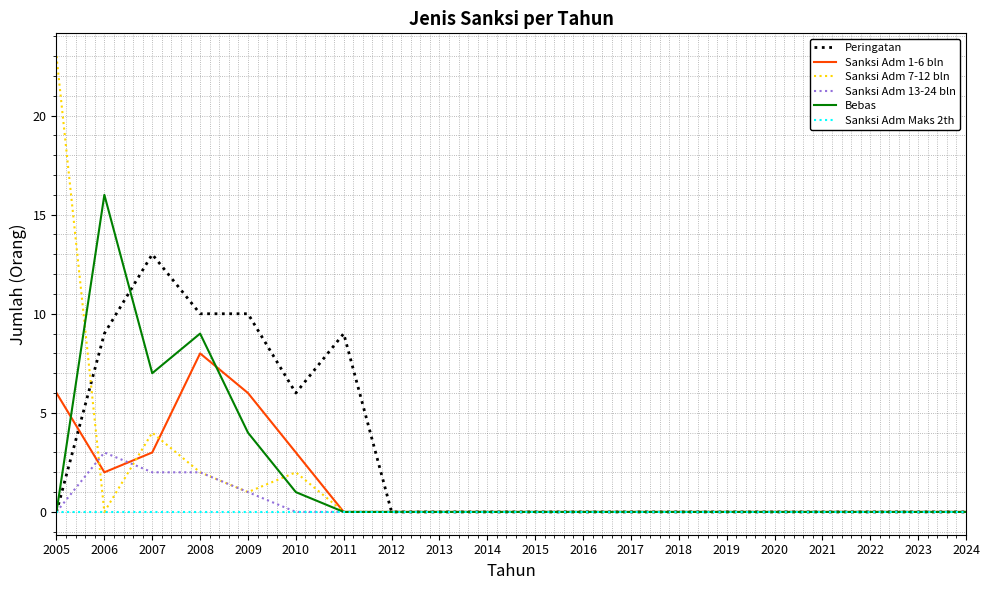

Reading left to right, list all the values displayed in this chart.

Peringatan: 0	9	13	10	10	6	9	0	0	0	0	0	0	0	0	0	0	0	0	0
Sanksi Adm 1-6 bln: 6	2	3	8	6	3	0	0	0	0	0	0	0	0	0	0	0	0	0	0
Sanksi Adm 7-12 bln: 23	0	4	2	1	2	0	0	0	0	0	0	0	0	0	0	0	0	0	0
Sanksi Adm 13-24 bln: 0	3	2	2	1	0	0	0	0	0	0	0	0	0	0	0	0	0	0	0
Bebas: 0	16	7	9	4	1	0	0	0	0	0	0	0	0	0	0	0	0	0	0
Sanksi Adm Maks 2th: 0	0	0	0	0	0	0	0	0	0	0	0	0	0	0	0	0	0	0	0